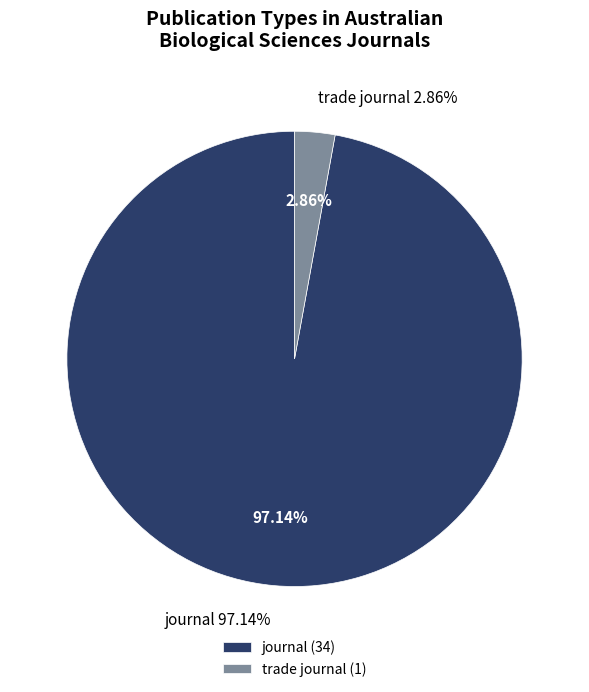

Count the number of slices in the pie.

2